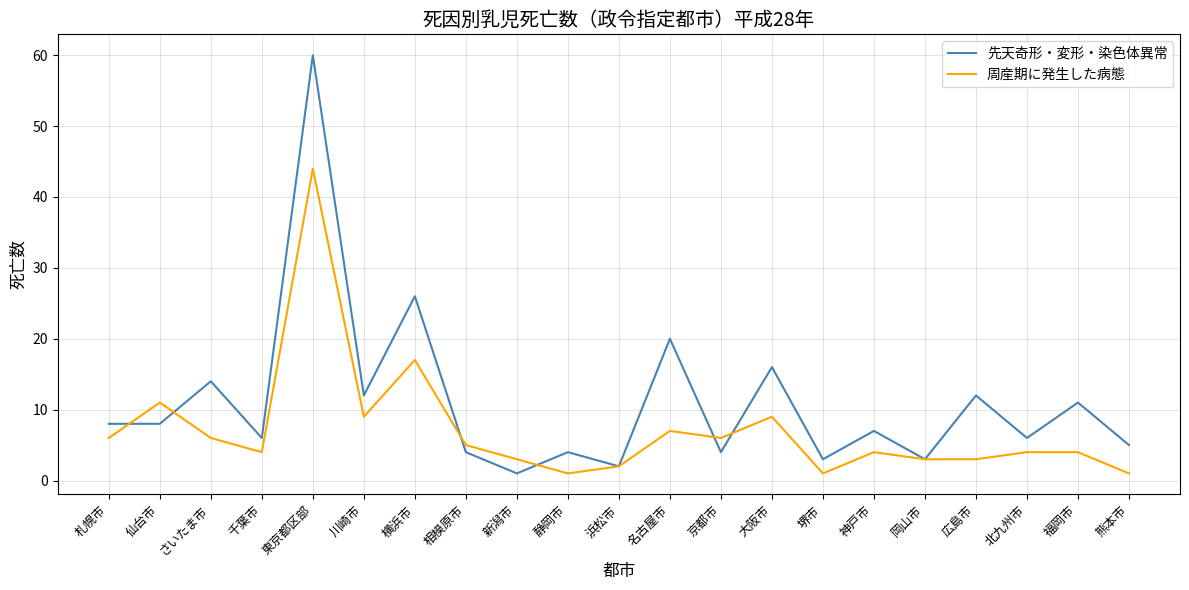

At which category is the sum across all series the highest?

東京都区部